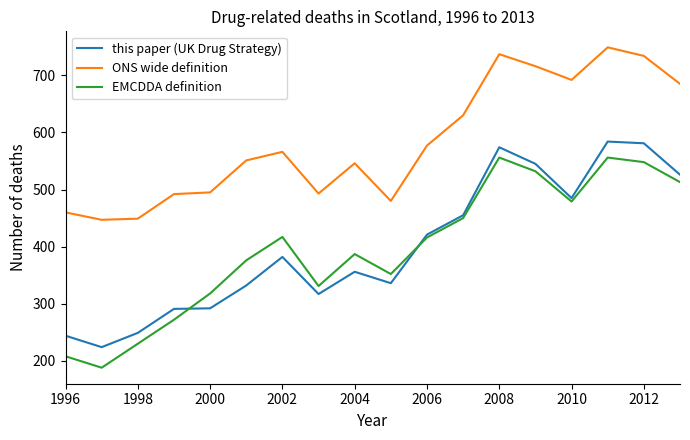

True or false: ONS wide definition and this paper (UK Drug Strategy) intersect in this chart.

False